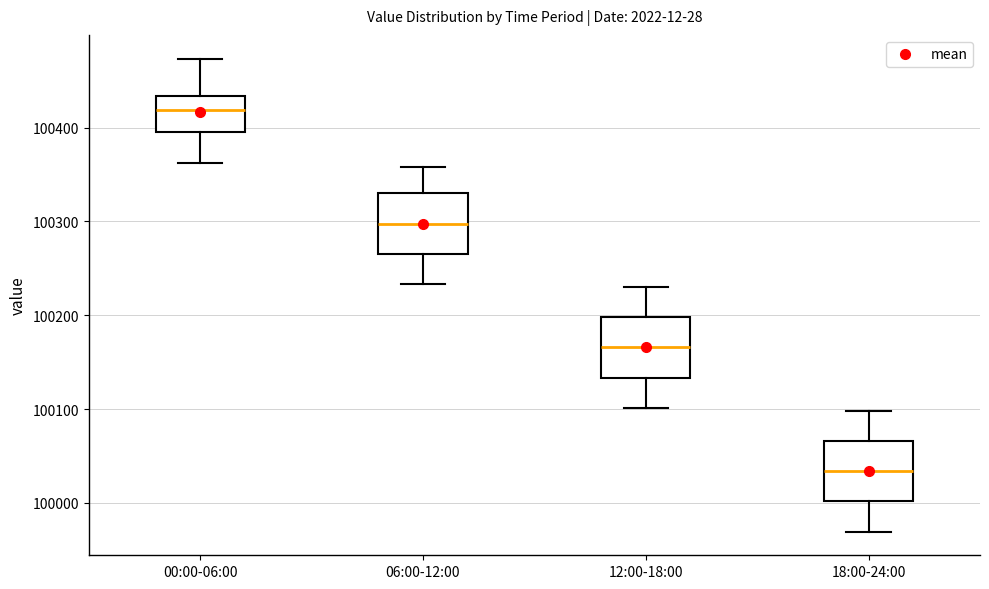

Reading left to right, read every box against the y-axis: the position of its median line, the range the box covers, and the ends of its whiskers. The values are not printed on the chart, so give them approximately, as read against the axis.

00:00-06:00: median 100420, box 100400 to 100430, whiskers 100360 to 100470
06:00-12:00: median 100300, box 100270 to 100330, whiskers 100230 to 100360
12:00-18:00: median 100170, box 100130 to 100200, whiskers 100100 to 100230
18:00-24:00: median 100030, box 100000 to 100070, whiskers 99970 to 100100